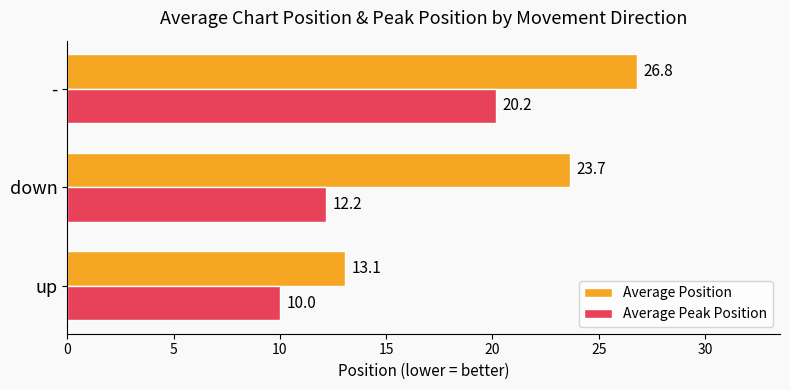

What are all the series names shown in the legend?

Average Position, Average Peak Position